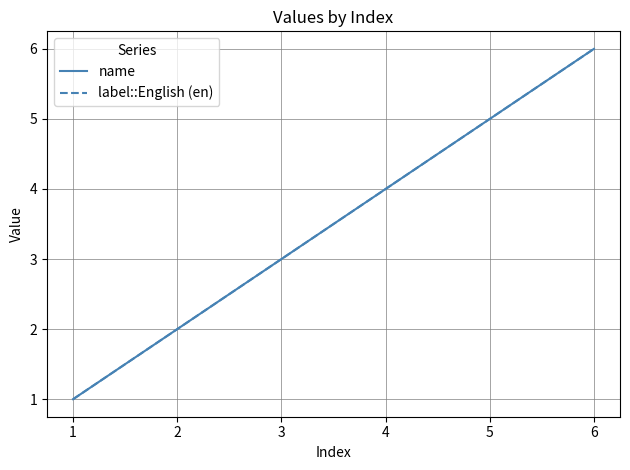

How many lines are shown in the chart?

2